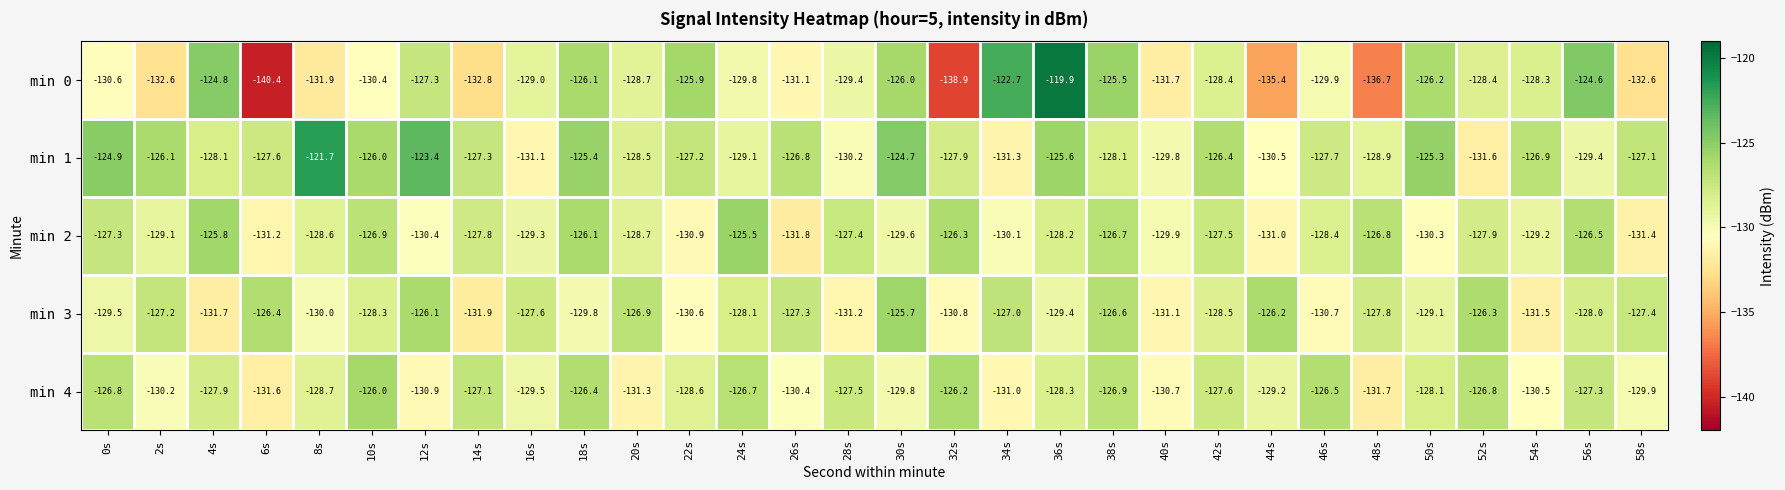

At which category is the sum across all series the highest?

36s